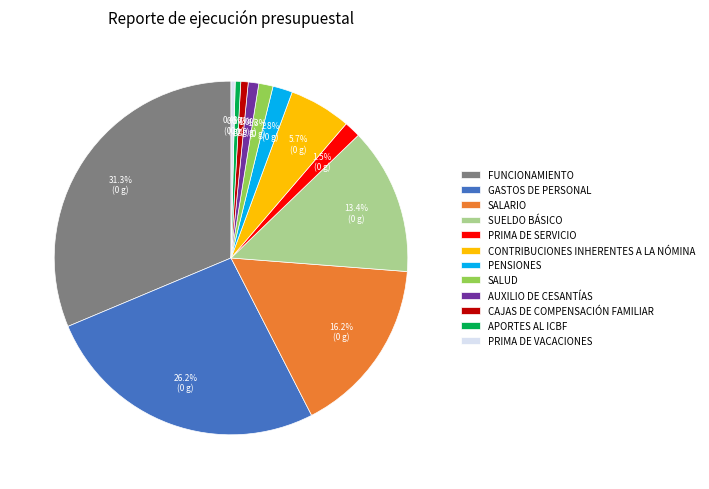

How many slices are in this pie chart?

12